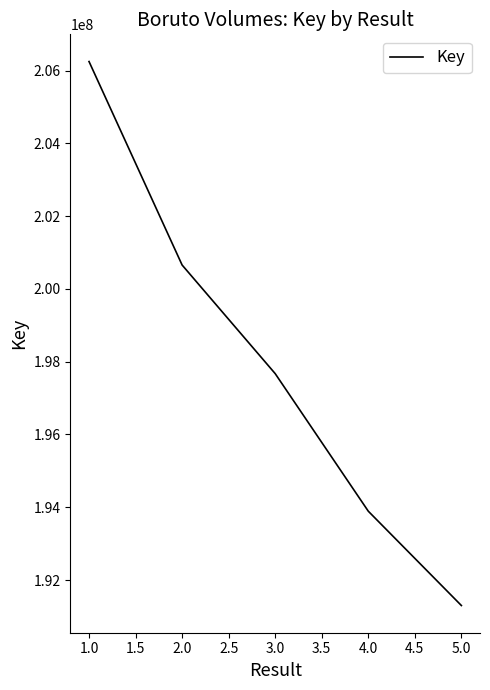

Where does the data first go above 197672155?

1.0